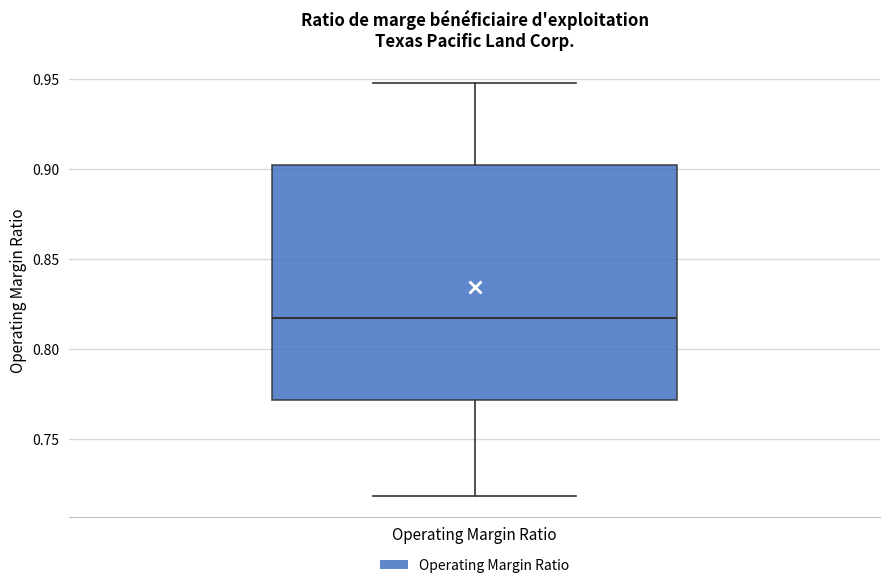

Transcribe this box plot: give where the median line is, the range the box spans, and where the two whiskers end, as read against the y-axis. The values are not printed on the chart, so give them approximately, as read against the axis.

median 0.815, box 0.770 to 0.900, whiskers 0.720 to 0.950